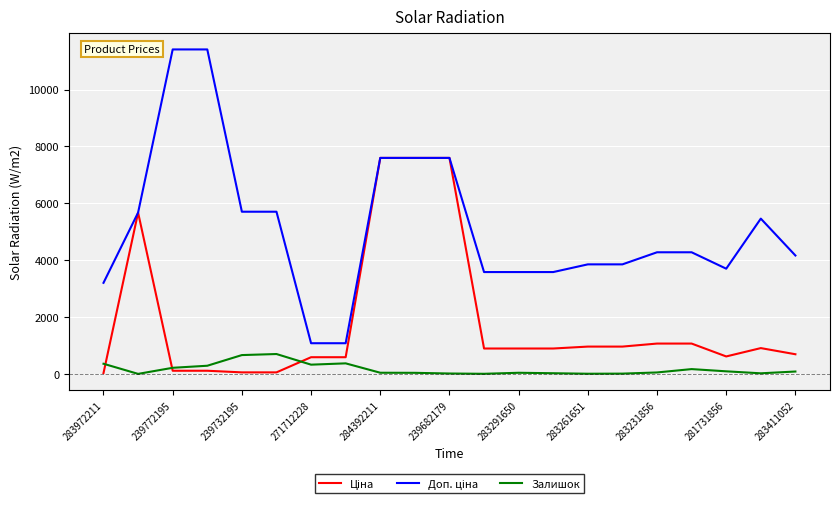

What is the greatest value displayed?

11410.0